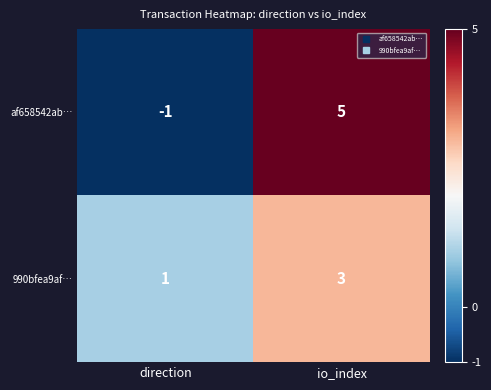

At which category is the sum across all series the highest?

io_index